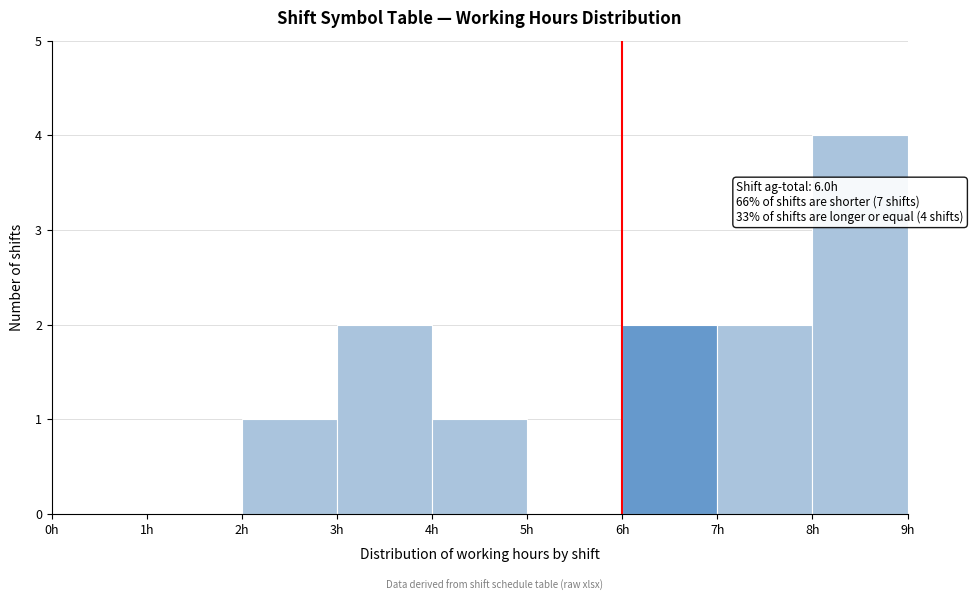

Which range on the x-axis has the tallest bar?

8 to 9